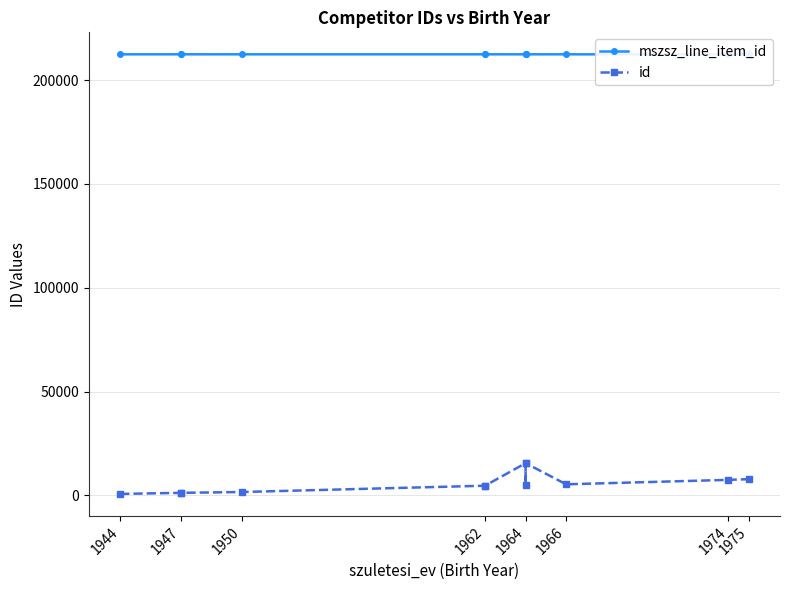

At which category does the chart reach its peak across all series?

1947